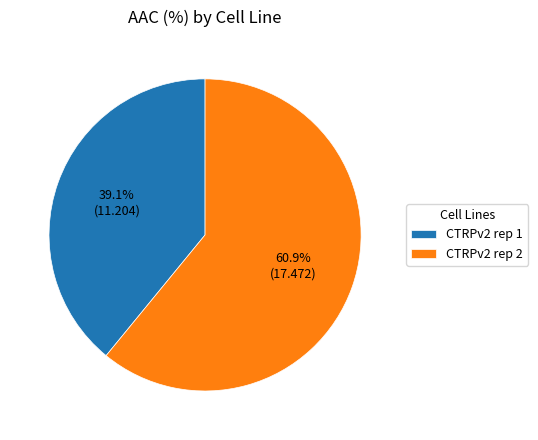

To the nearest percent, what percentage of the pie is CTRPv2 rep 2?

61%